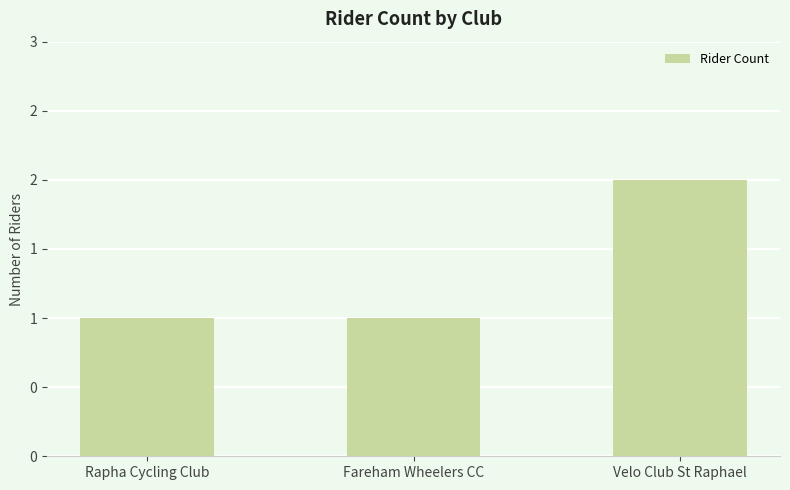

Are the bars horizontal?

No